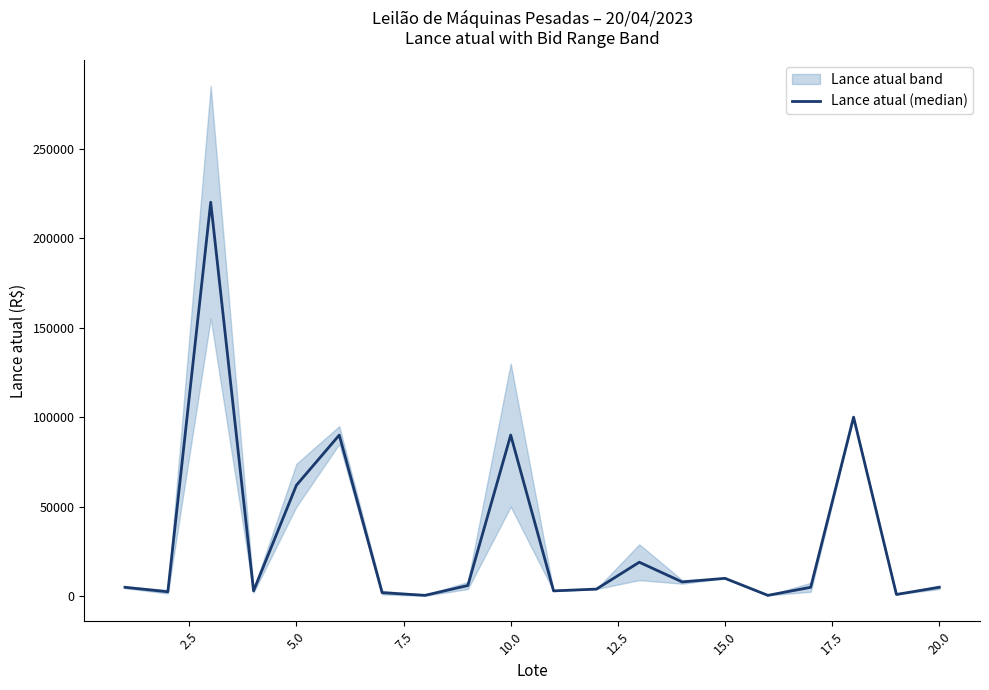

The value at 16 is 6766. True or false?

False